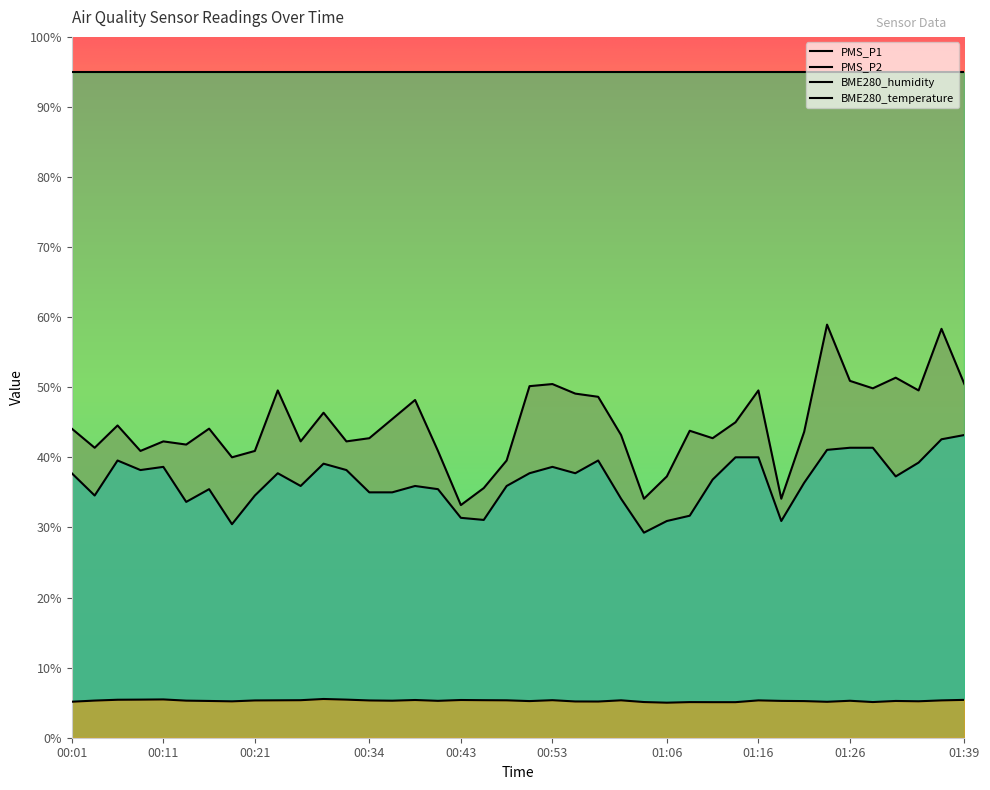

How many lines are shown in the chart?

4